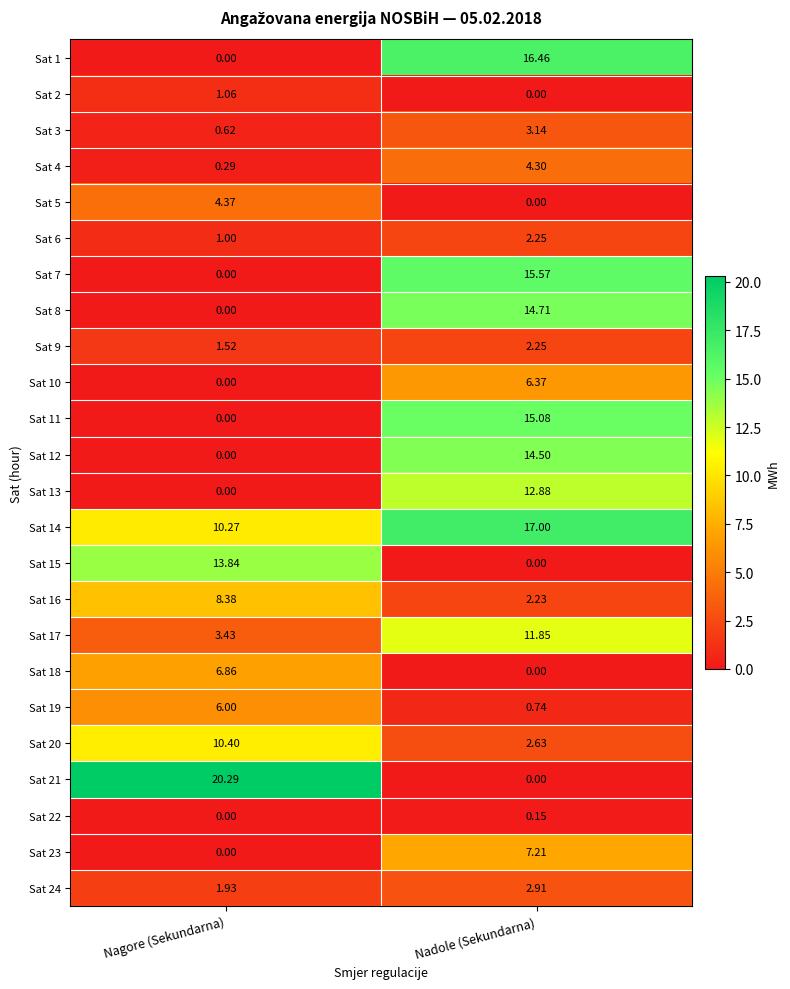

At which label does Sat 19 reach its peak?

Nagore (Sekundarna)